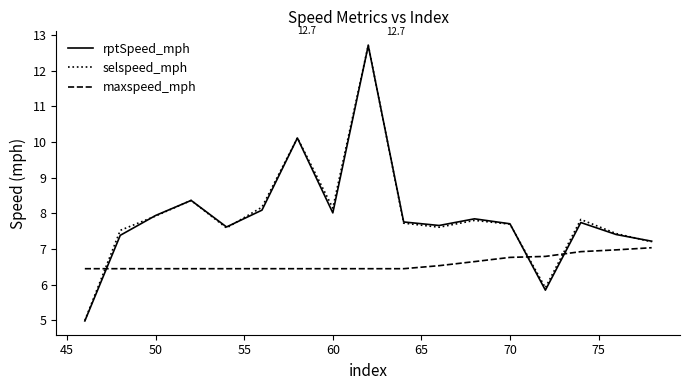

Which series has the widest spread of values?

rptSpeed_mph